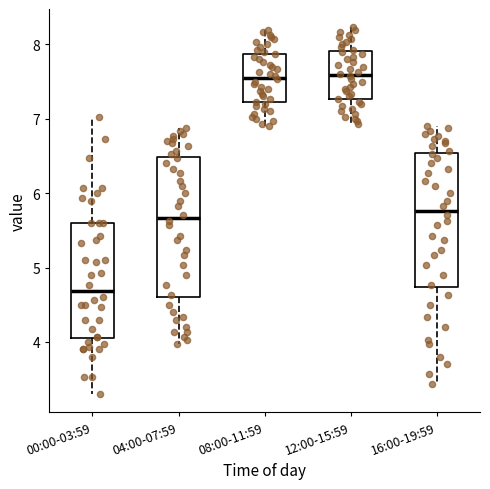

Reading left to right, read every box against the y-axis: the position of its median line, the range the box covers, and the ends of its whiskers. The values are not printed on the chart, so give them approximately, as read against the axis.

00:00-03:59: median 4.7, box 4.1 to 5.6, whiskers 3.3 to 7.0
04:00-07:59: median 5.7, box 4.6 to 6.5, whiskers 4.0 to 6.9
08:00-11:59: median 7.6, box 7.2 to 7.9, whiskers 6.9 to 8.2
12:00-15:59: median 7.6, box 7.3 to 7.9, whiskers 6.9 to 8.2
16:00-19:59: median 5.8, box 4.7 to 6.5, whiskers 3.4 to 6.9